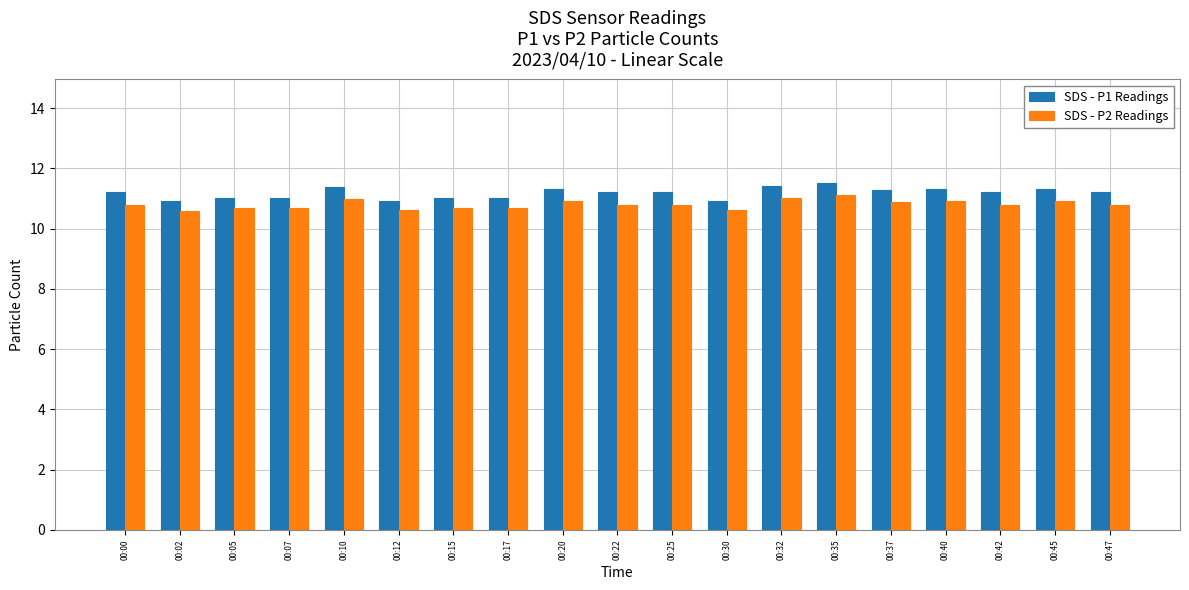

At how many categories does at least one series exceed 10?

19